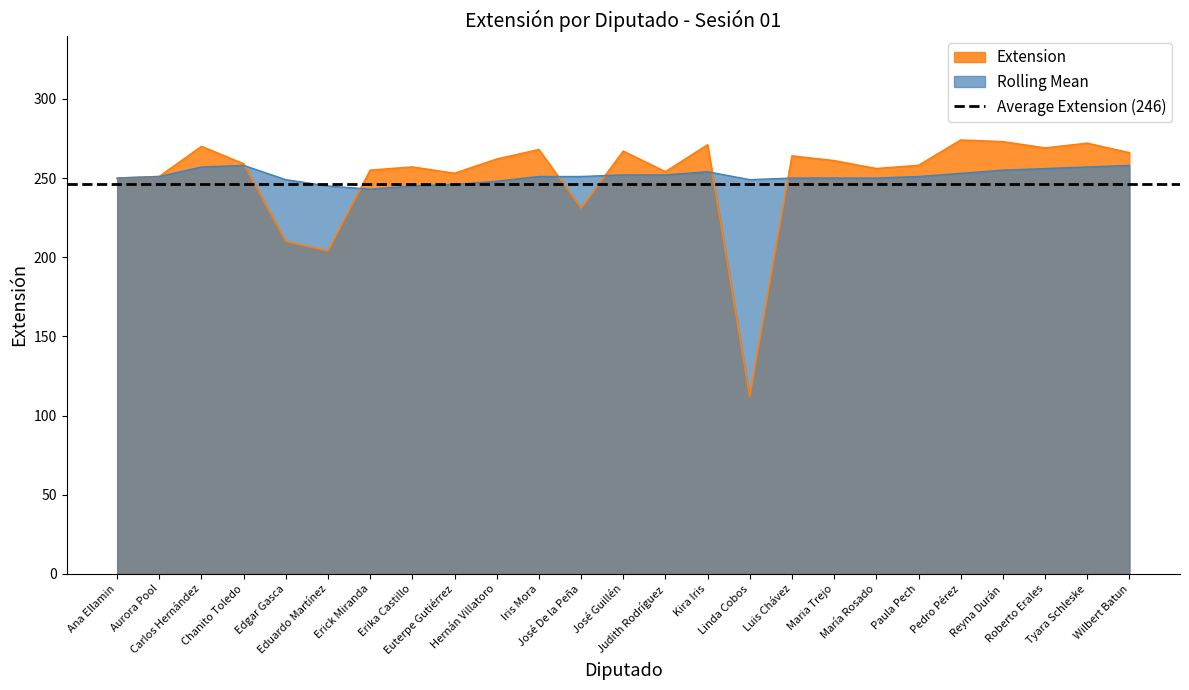

After their last crossing, which series has the higher values: Extension or Rolling Mean?

Extension